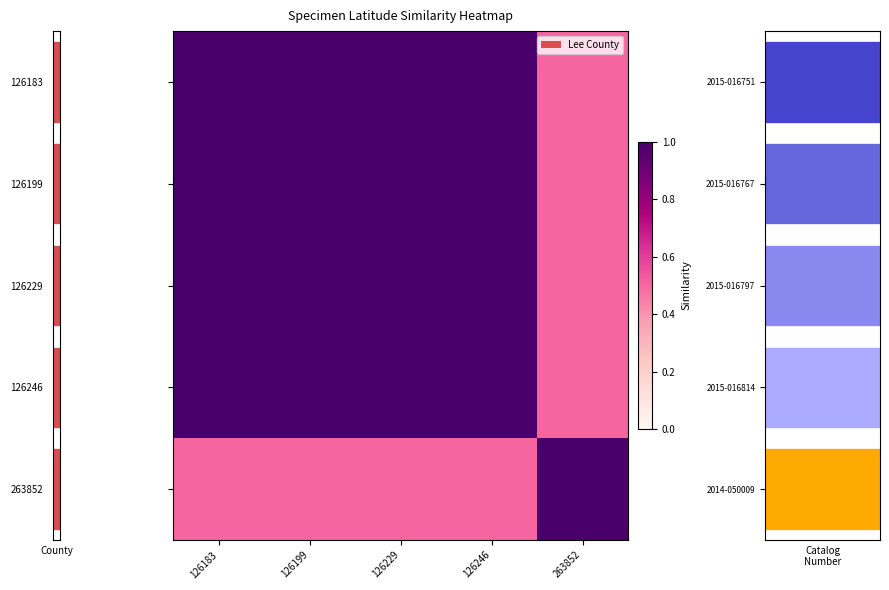

At which label does 126183 reach its peak?

126183